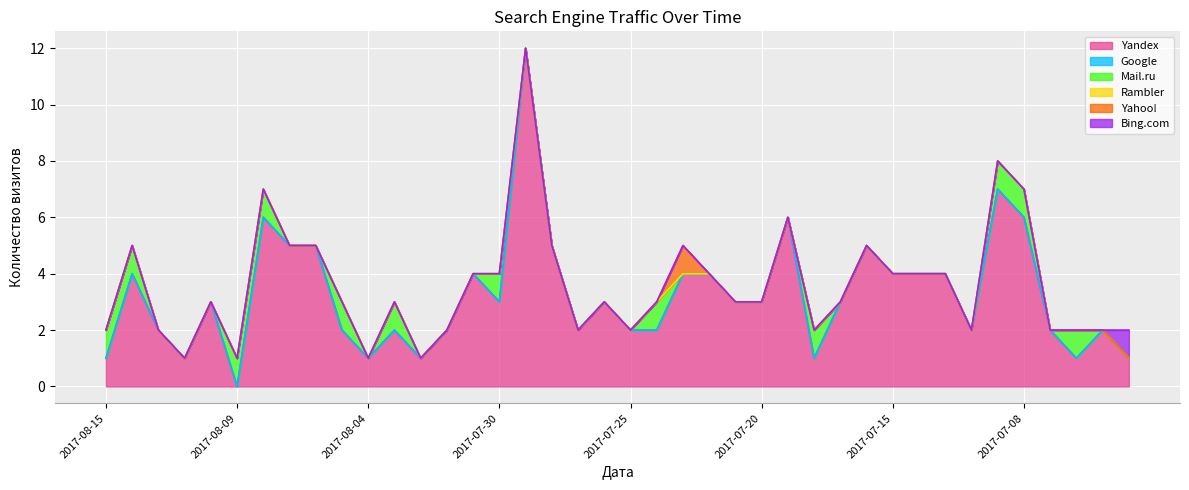

True or false: Google and Yandex intersect in this chart.

False